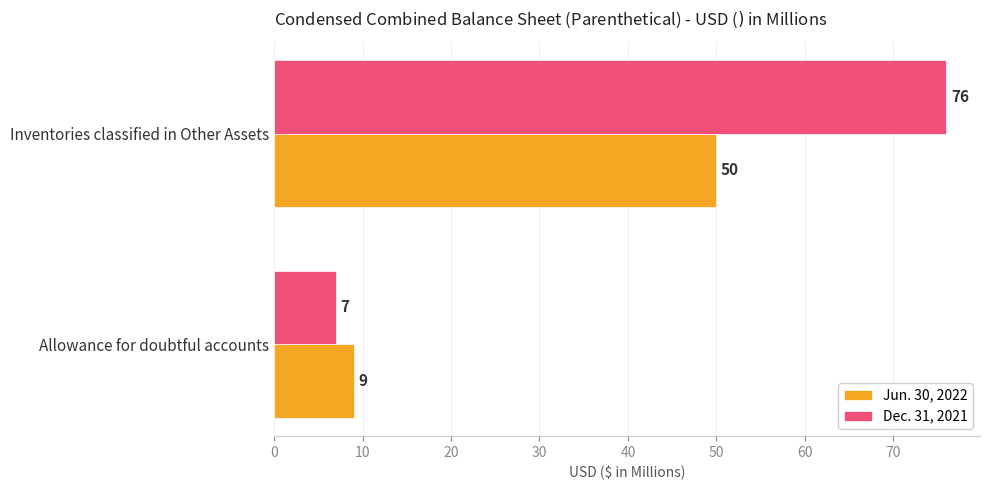

What is the difference between the maximum and minimum values in the Dec. 31, 2021 series?

69